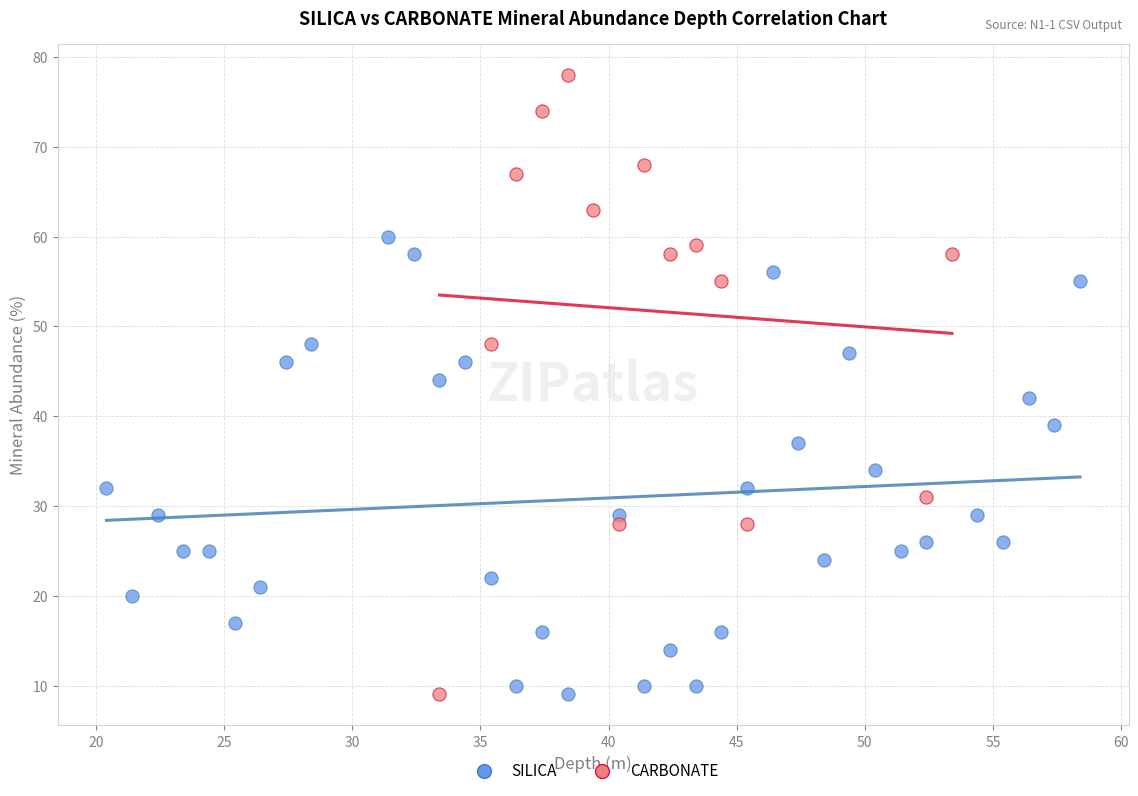

Which series has the largest Y range (max minus min)?

CARBONATE